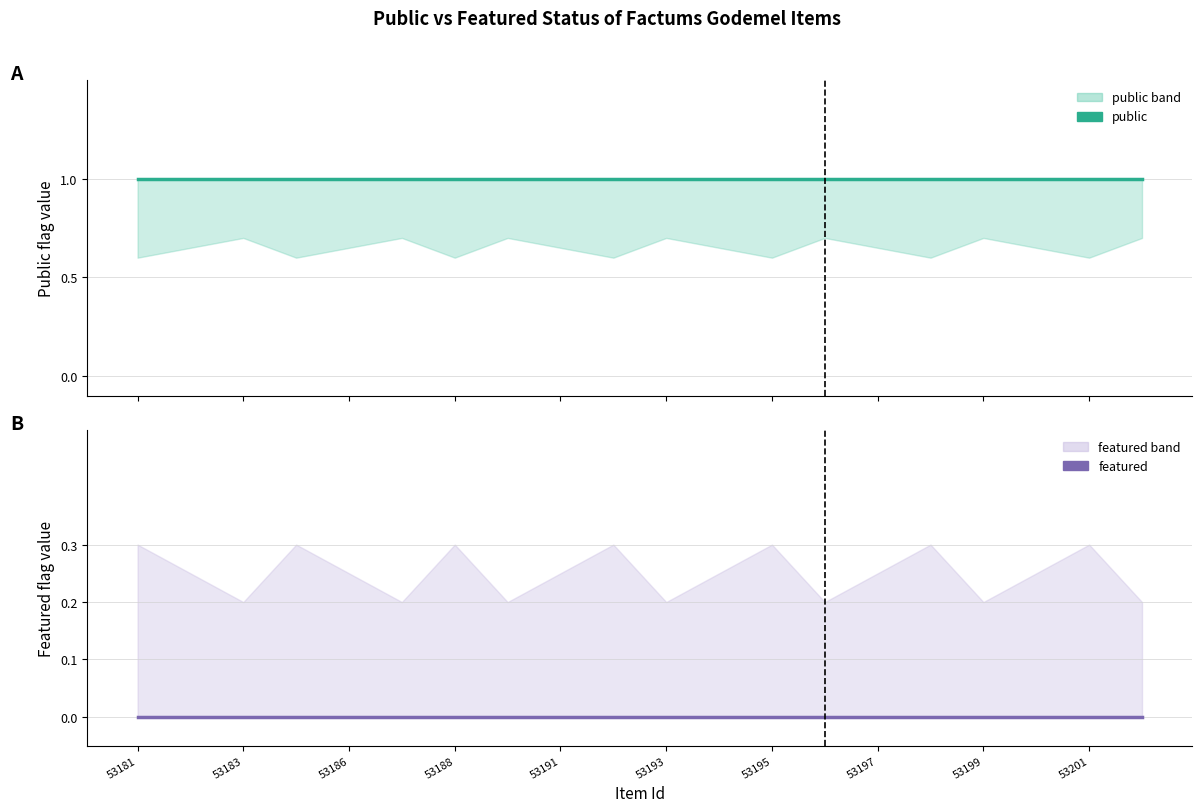

Rank the series by their average value, from highest to lowest.

public, featured